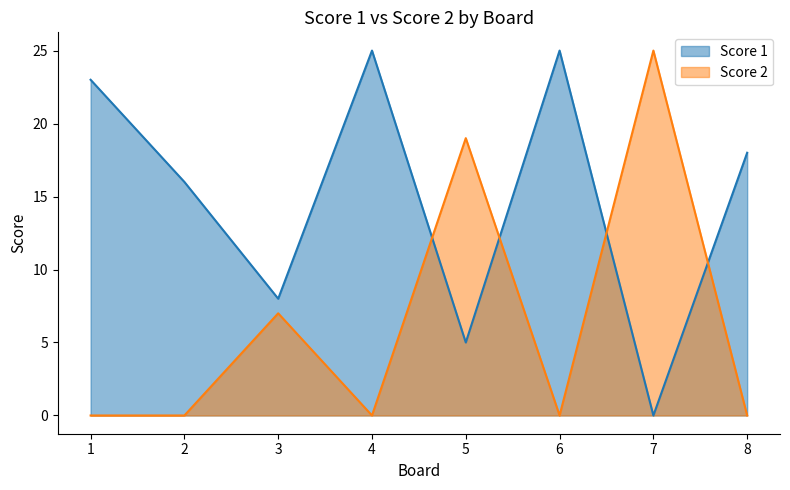

What is the spread (max minus min) of values at 8?

18